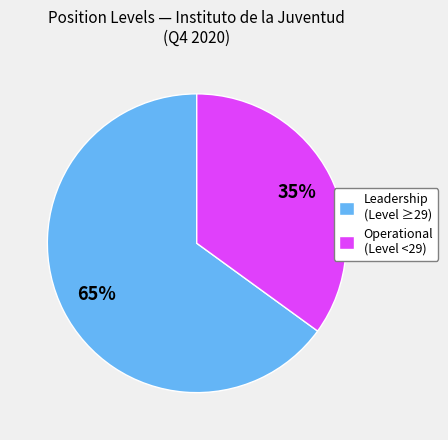

The Operational (Level <29) slice represents 22% of the pie. True or false?

False